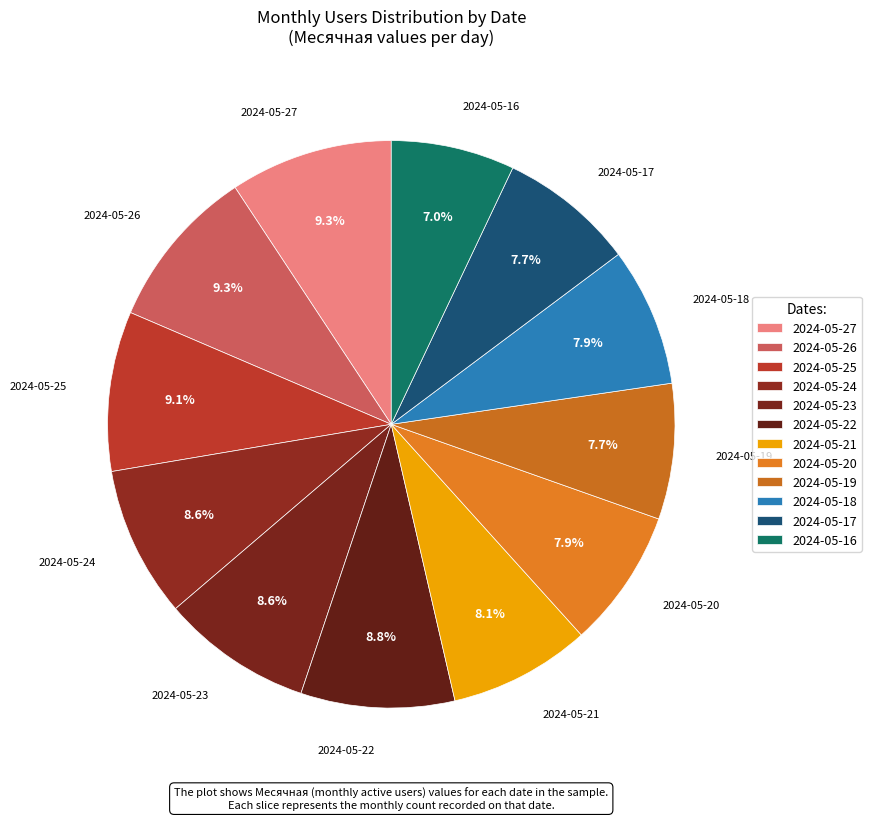

To the nearest percent, what portion does 2024-05-22 represent?

9%